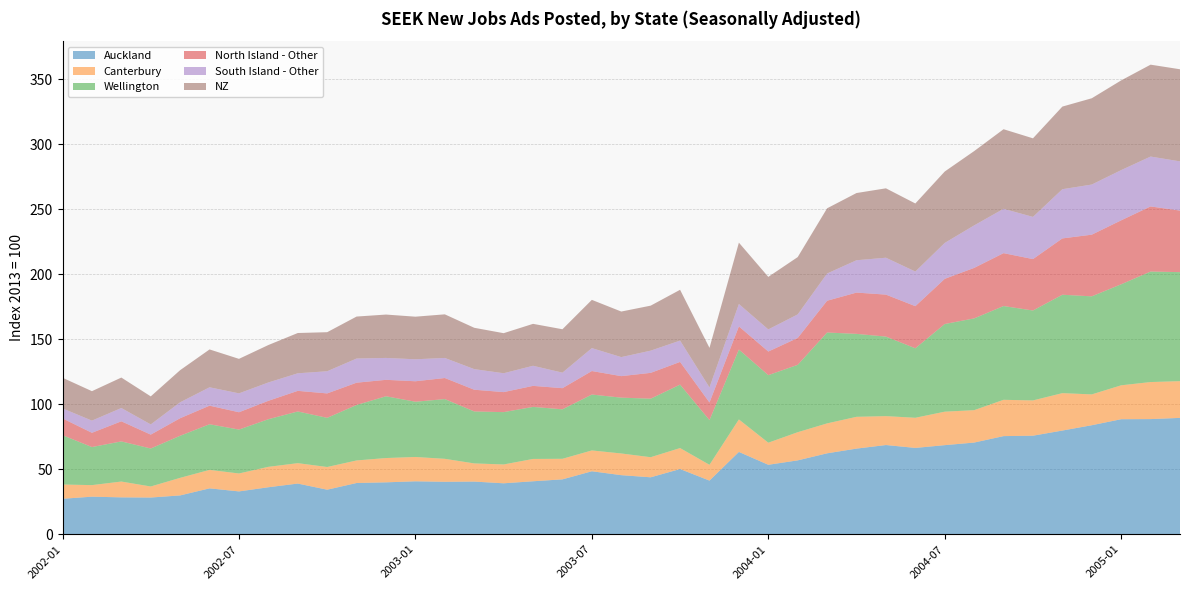

Reading right to left, what are all the values shown in this chart?

Auckland: 89.5	88.6	88.5	83.9	79.8	75.8	75.5	70.6	68.6	66.4	68.7	65.9	62.3	56.9	53.5	63.4	41.3	50.2	43.8	45.5	48.5	42.3	40.8	39.2	40.5	40.4	40.8	40.0	39.5	34.3	39.0	36.2	33.0	35.3	29.9	28.3	28.4	28.9	27.3
Canterbury: 28.2	28.5	26.1	23.7	28.8	27.1	27.9	24.9	25.7	23.2	22.2	24.4	23.0	21.7	17.0	25.0	12.1	16.1	15.4	16.7	16.0	15.8	17.2	14.5	14.0	17.7	18.7	18.7	17.3	17.4	15.7	15.7	13.8	14.2	13.5	8.5	12.2	8.9	11.0
Wellington: 83.9	85.0	77.7	75.4	75.7	69.2	72.1	70.6	67.4	53.5	61.2	63.8	69.9	51.8	52.0	53.8	34.4	48.8	45.0	42.9	43.0	38.1	40.0	40.3	40.0	46.0	42.5	47.5	42.7	37.8	39.8	36.6	33.8	35.1	32.4	29.2	30.9	29.3	37.9
North Island - Other: 47.4	50.1	49.2	47.4	43.3	39.5	40.7	38.8	34.7	32.4	32.3	31.8	24.4	20.7	18.2	17.8	13.6	17.5	19.9	16.6	18.1	16.3	16.2	15.4	16.7	16.2	15.7	12.7	17.1	18.8	15.9	14.2	13.3	14.3	13.5	10.7	15.5	11.0	12.9
South Island - Other: 37.8	38.4	38.6	38.6	37.8	32.4	34.1	32.7	27.6	26.6	28.4	24.9	20.9	18.1	17.0	17.2	11.6	16.4	17.1	14.6	17.6	11.9	15.5	14.5	15.8	15.4	16.9	16.8	18.6	17.1	13.5	14.1	14.5	14.1	12.2	7.8	10.2	9.4	7.7
NZ: 70.8	70.7	69.0	66.4	63.5	60.4	61.2	57.1	54.9	52.4	53.4	51.7	50.2	44.1	40.4	47.2	30.4	39.1	34.6	35.0	37.1	33.4	32.2	30.8	31.8	33.5	32.8	33.4	32.3	30.0	31.0	28.8	26.5	29.1	24.7	21.6	23.4	22.7	23.6